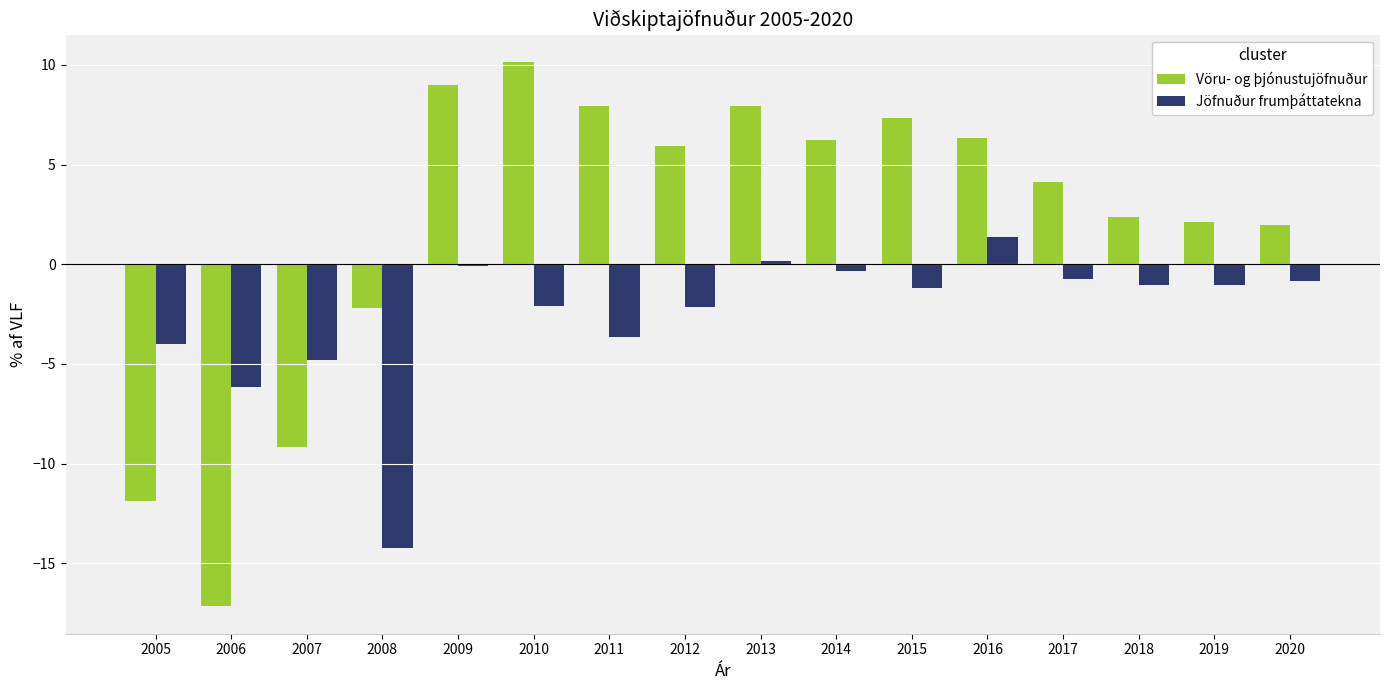

What is the sum of all Vöru- og þjónustujöfnuður values?

31.0